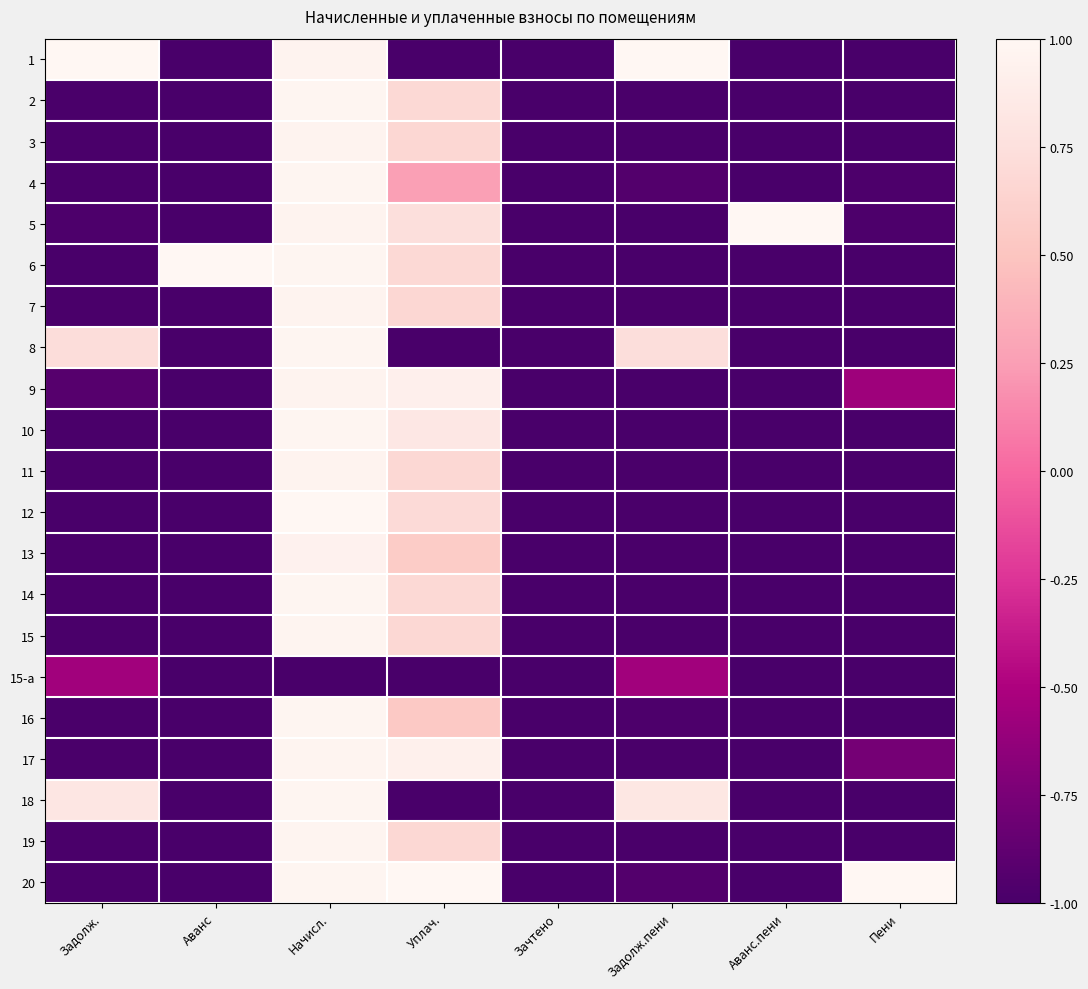

What is the maximum value shown in the chart?

1.0